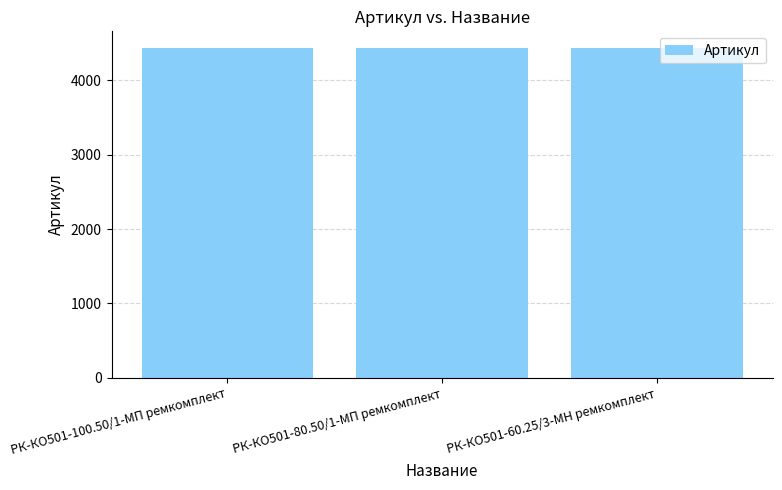

What is the value of the 2nd bar from the left?

4437